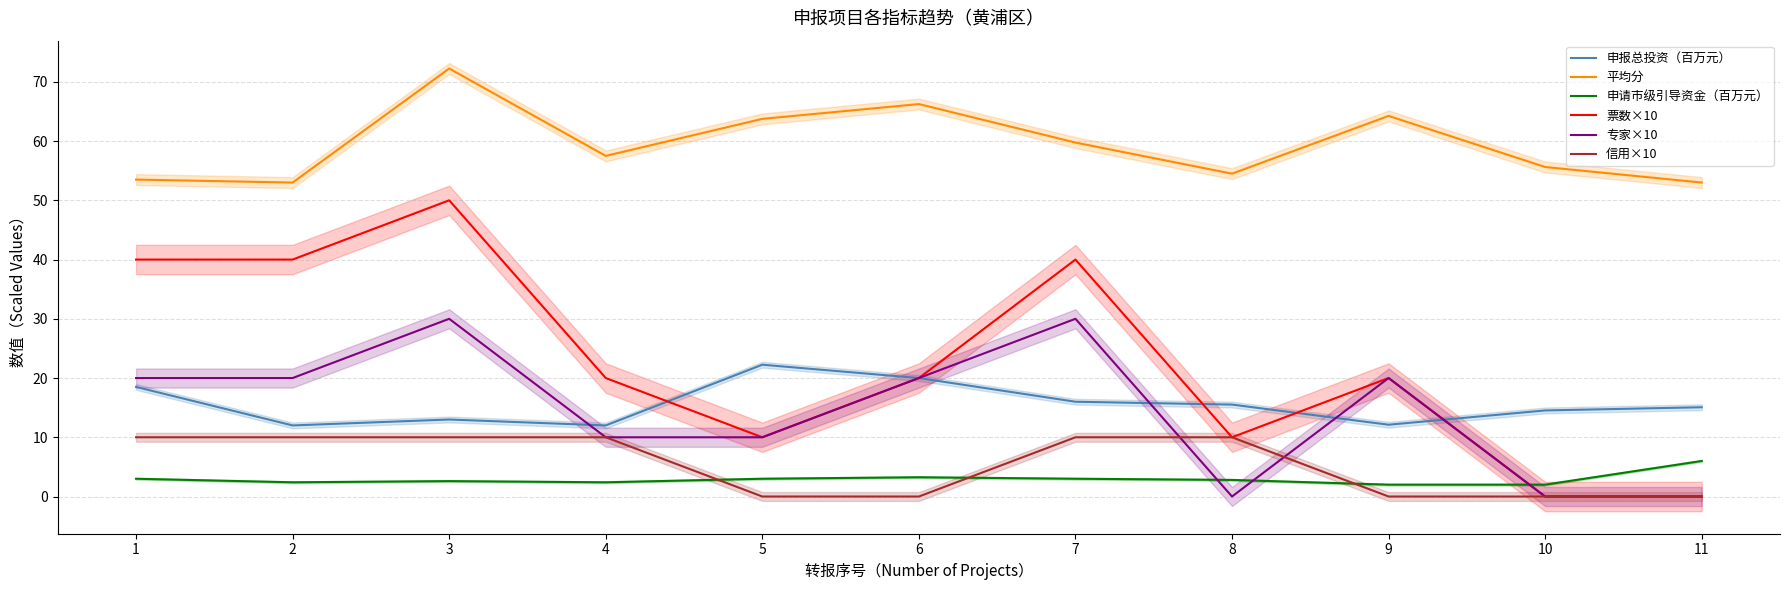

How many series are shown in this chart?

6